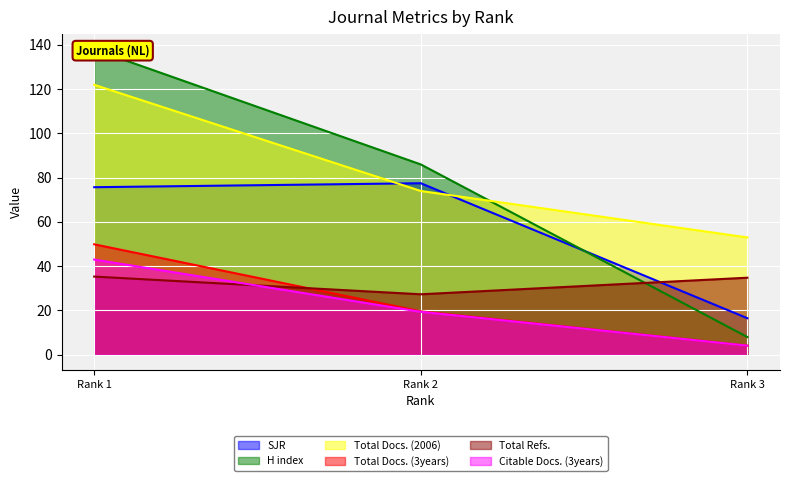

Rank the series by their maximum value, from highest to lowest.

H index, Total Docs. (2006), SJR, Total Docs. (3years), Citable Docs. (3years), Total Refs.